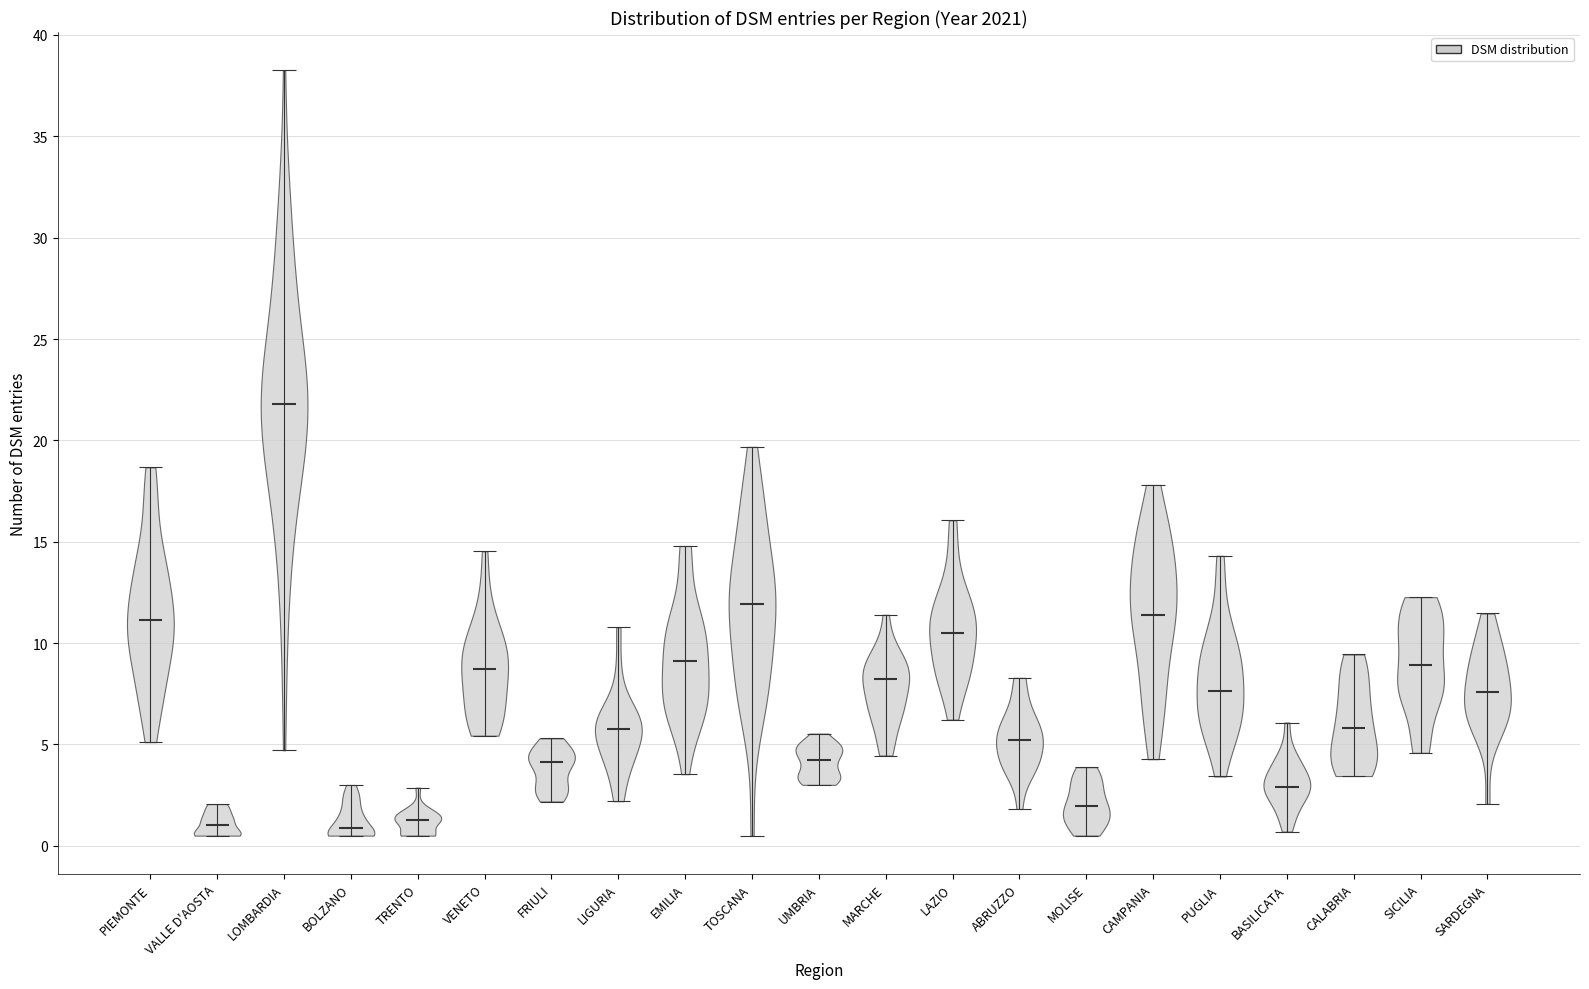

Reading left to right, read every violin against the y-axis: where its median line is, and the lowest and highest points it reaches. The values are not printed on the chart, so give them approximately, as read against the axis.

PIEMONTE: median line 11.0, lowest point 5.0, highest point 18.5
VALLE D'AOSTA: median line 1.0, lowest point 0.5, highest point 2.0
LOMBARDIA: median line 22.0, lowest point 4.5, highest point 38.5
BOLZANO: median line 1.0, lowest point 0.5, highest point 3.0
TRENTO: median line 1.5, lowest point 0.5, highest point 3.0
VENETO: median line 8.5, lowest point 5.5, highest point 14.5
FRIULI: median line 4.0, lowest point 2.0, highest point 5.5
LIGURIA: median line 6.0, lowest point 2.0, highest point 11.0
EMILIA: median line 9.0, lowest point 3.5, highest point 15.0
TOSCANA: median line 12.0, lowest point 0.5, highest point 19.5
UMBRIA: median line 4.5, lowest point 3.0, highest point 5.5
MARCHE: median line 8.0, lowest point 4.5, highest point 11.5
LAZIO: median line 10.5, lowest point 6.0, highest point 16.0
ABRUZZO: median line 5.0, lowest point 2.0, highest point 8.5
MOLISE: median line 2.0, lowest point 0.5, highest point 4.0
CAMPANIA: median line 11.5, lowest point 4.5, highest point 18.0
PUGLIA: median line 7.5, lowest point 3.5, highest point 14.5
BASILICATA: median line 3.0, lowest point 0.5, highest point 6.0
CALABRIA: median line 6.0, lowest point 3.5, highest point 9.5
SICILIA: median line 9.0, lowest point 4.5, highest point 12.5
SARDEGNA: median line 7.5, lowest point 2.0, highest point 11.5